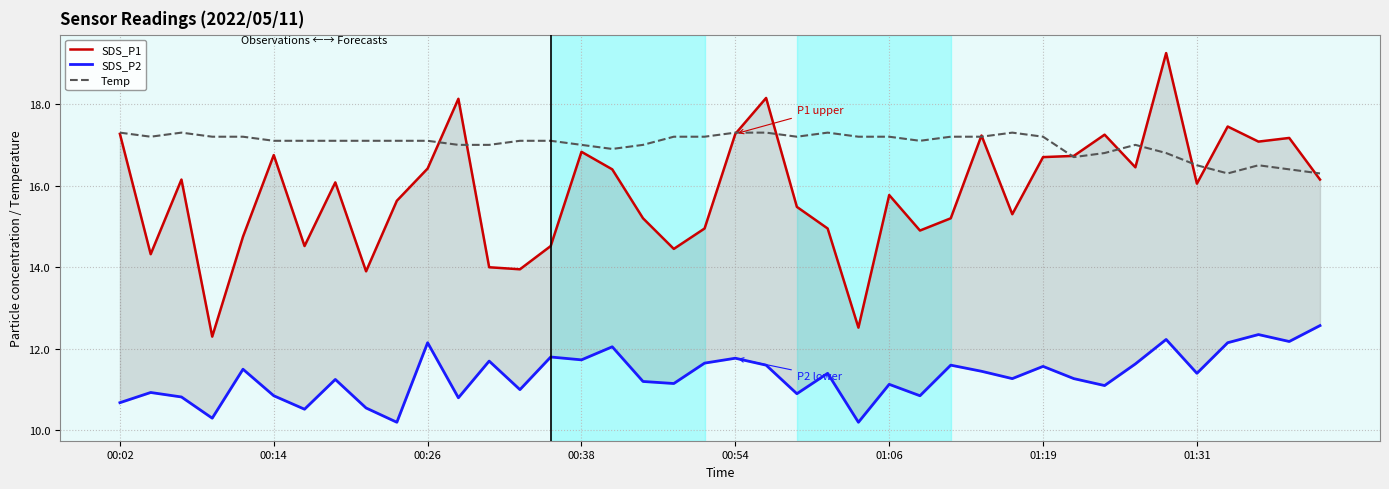

How many data points does each series have?

40